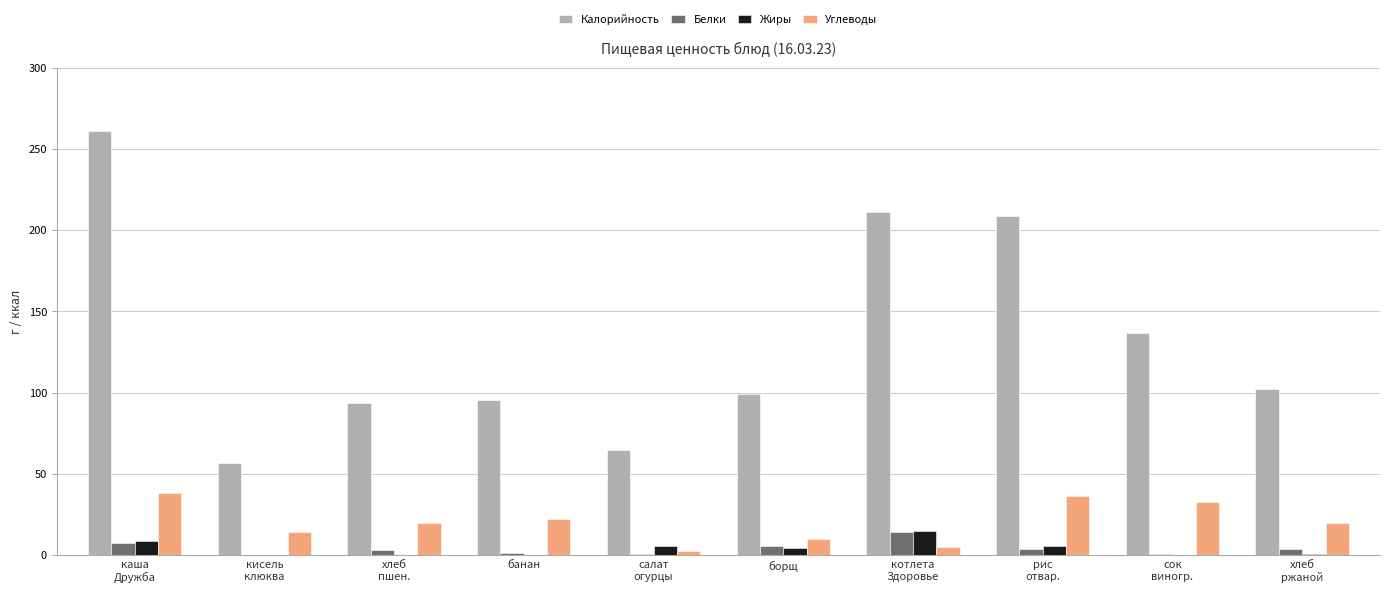

At which label does Жиры first exceed 4?

каша
Дружба